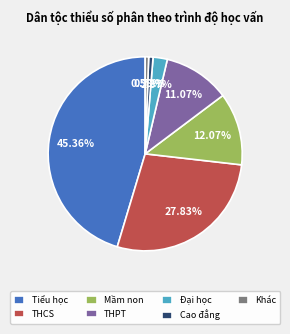

Is it true that THPT is 11% of the pie?

True